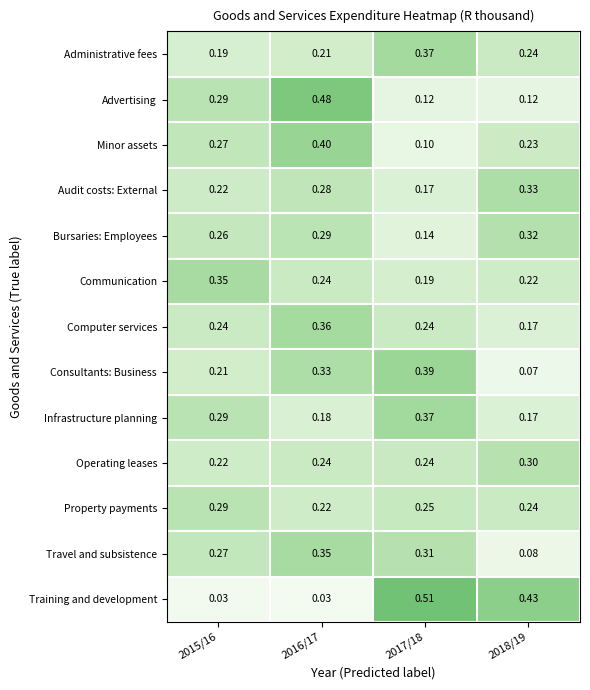

How many data points does each series have?

4